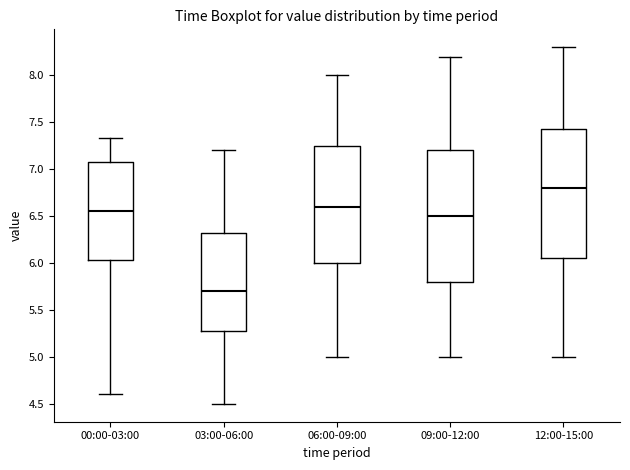

Which box's median line is the lowest?

03:00-06:00